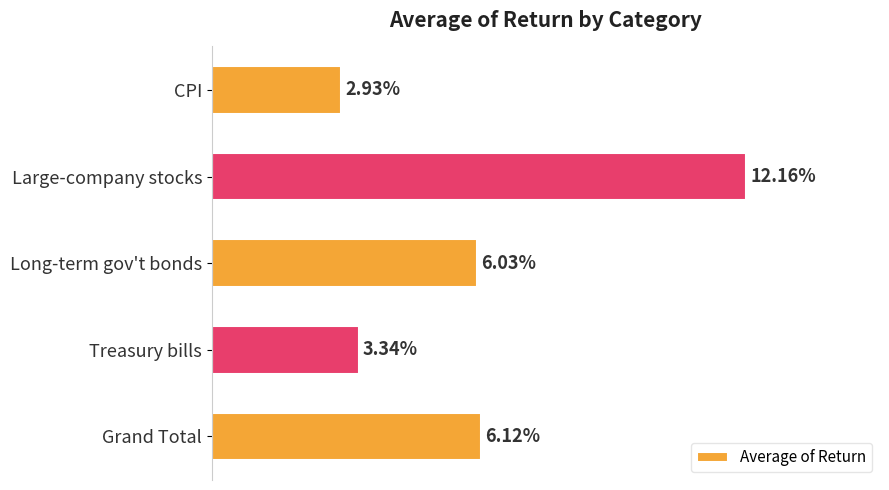

Are the bars horizontal?

Yes